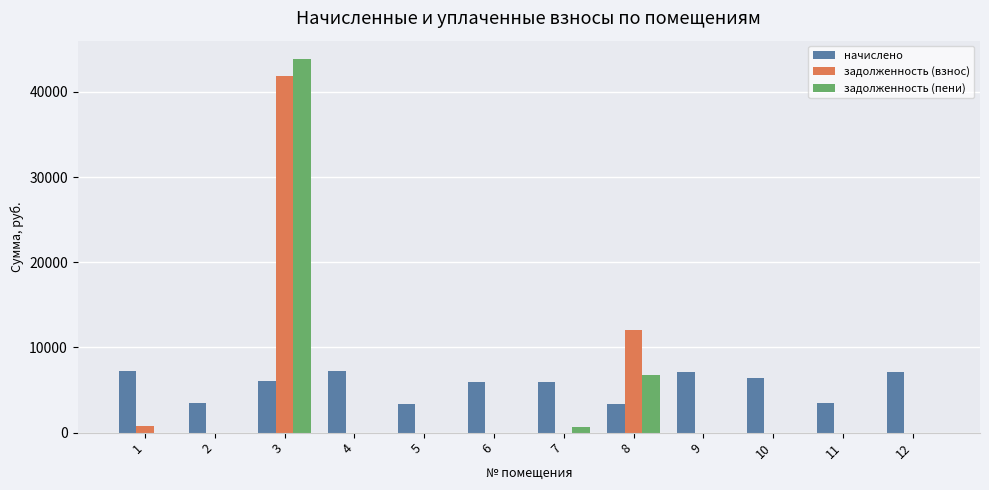

What is the sum of the начислено values at 6 and 2?

9457.8